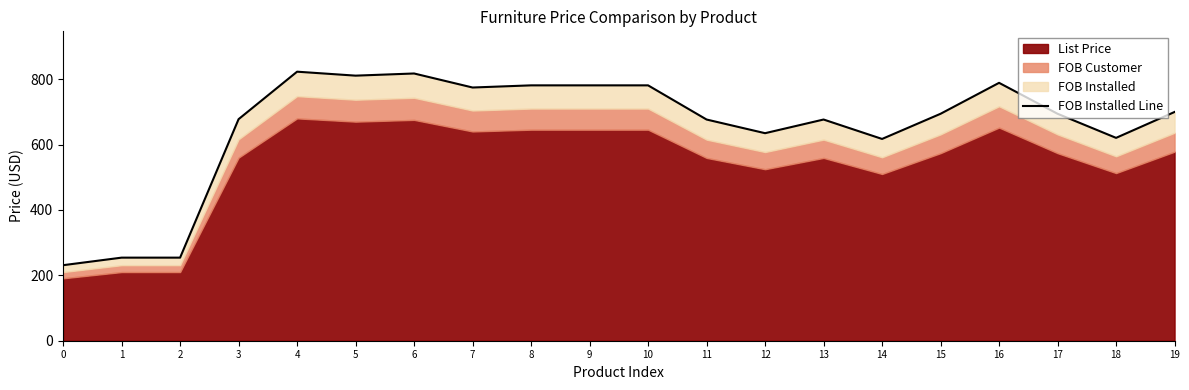

Does the chart display data point markers on the line(s)?

No